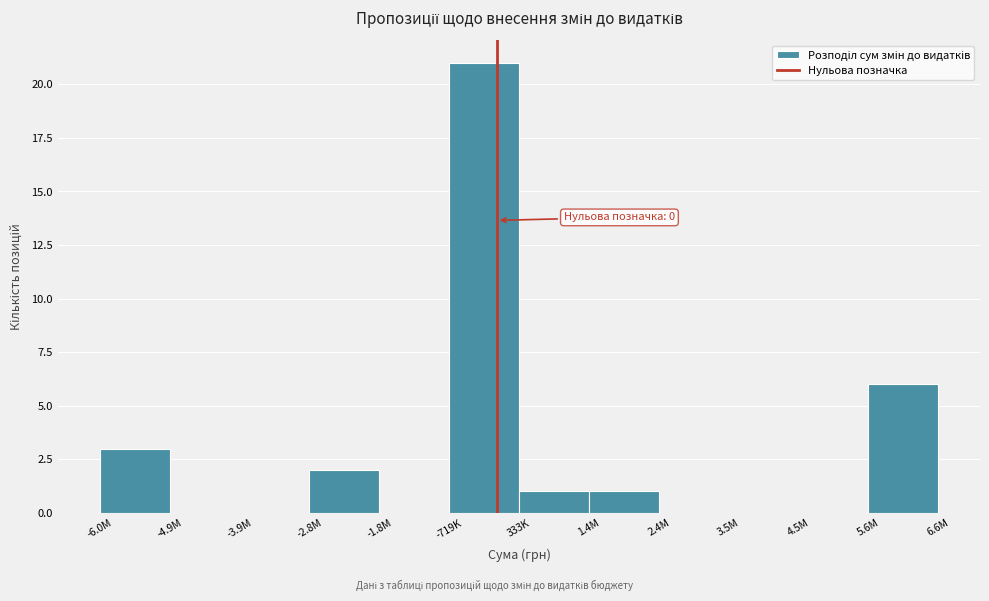

Reading left to right, extract all data points from this chart.

-6.0M=3	-4.9M=0	-3.9M=0	-2.8M=2	-1.8M=0	-719K=21	333K=1	1.4M=1	2.4M=0	3.5M=0	4.5M=0	5.6M=6